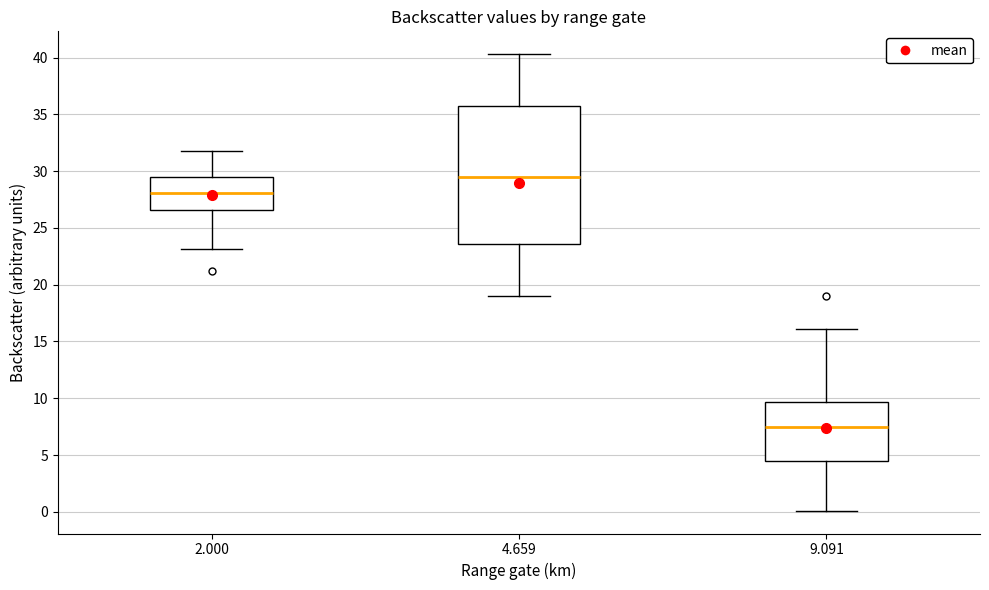

Reading left to right, read every box against the y-axis: the position of its median line, the range the box covers, and the ends of its whiskers. The values are not printed on the chart, so give them approximately, as read against the axis.

2.000: median 28.0, box 26.5 to 29.5, whiskers 23.0 to 32.0
4.659: median 29.5, box 23.5 to 36.0, whiskers 19.0 to 40.5
9.091: median 7.5, box 4.5 to 9.5, whiskers 0.0 to 16.0